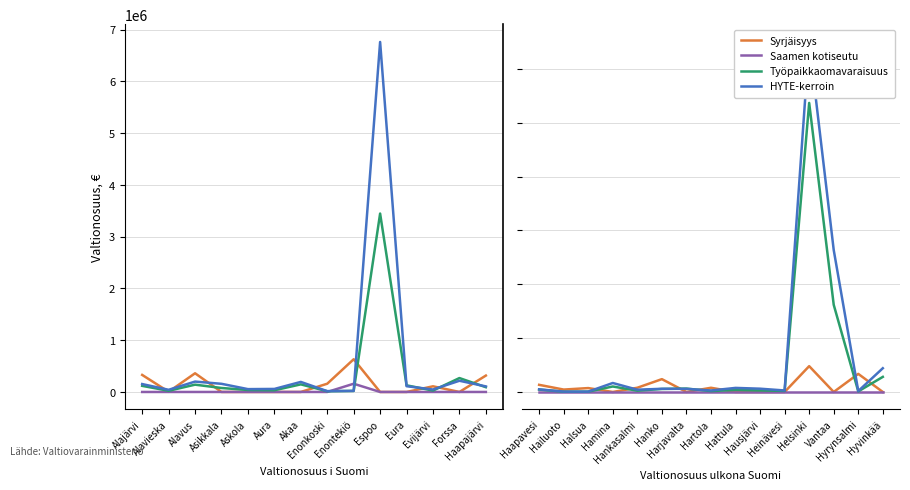

Is the value of HYTE-kerroin at Hyvinkää greater than the value of Syrjäisyys at Hamina?

Yes